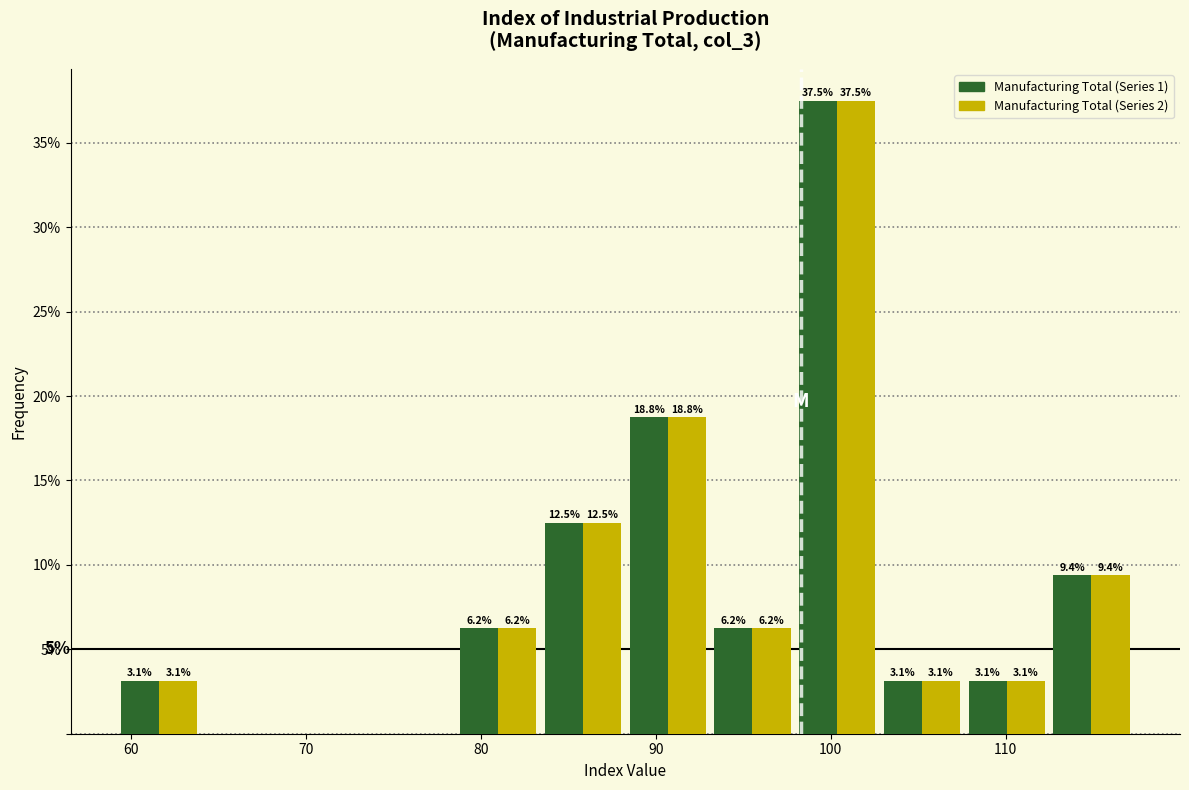

In the Manufacturing Total (Series 1) series, which range on the x-axis has the tallest bar?

98 to 103